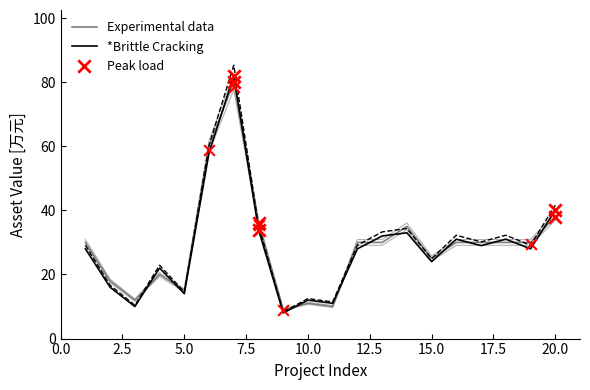

Which series contains the lowest Y value?

*Brittle Cracking